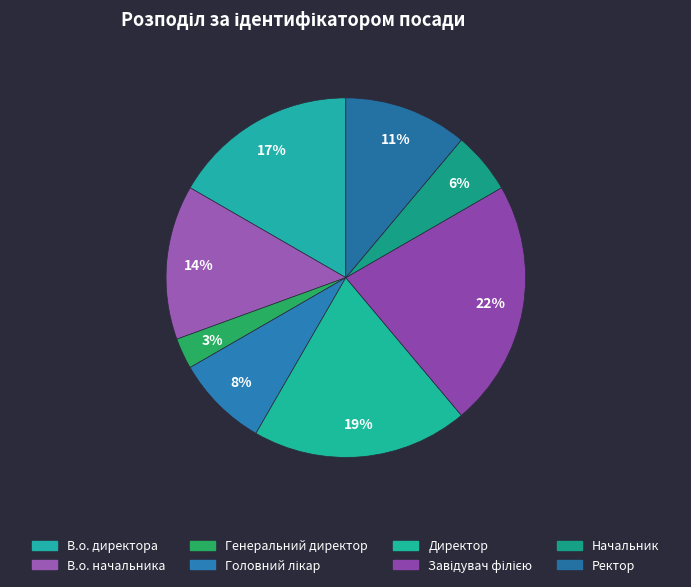

What is the ratio of the value at Завідувач філією to the value at В.о. начальника?

1.6